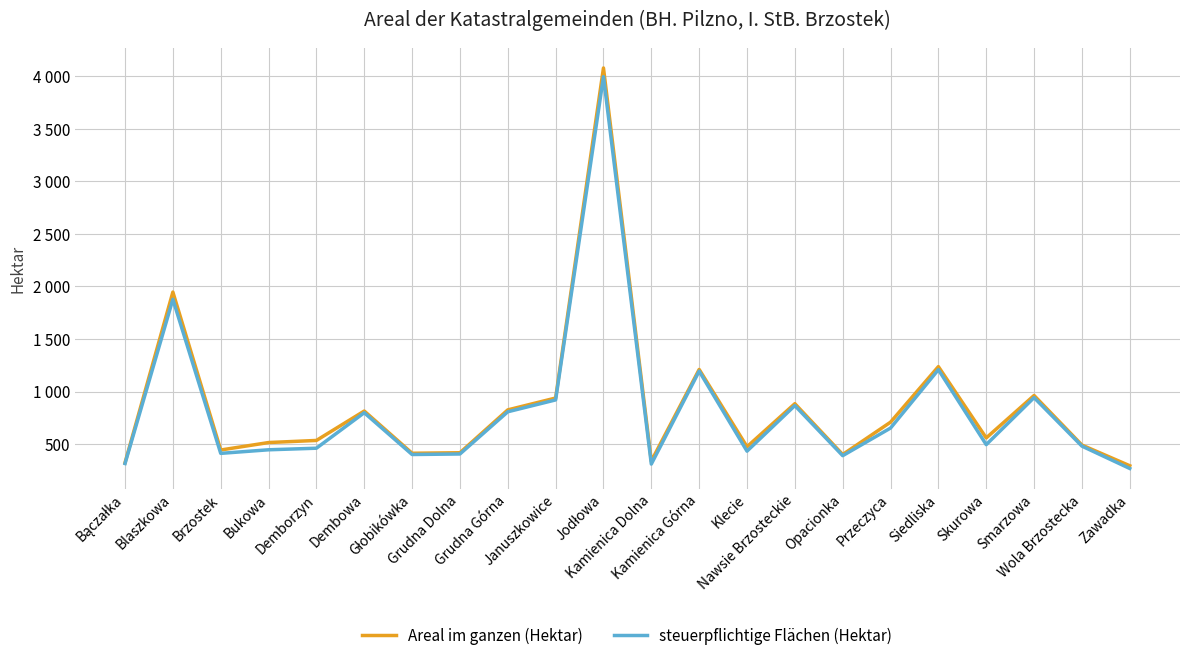

What position from the right is Opacionka?

7